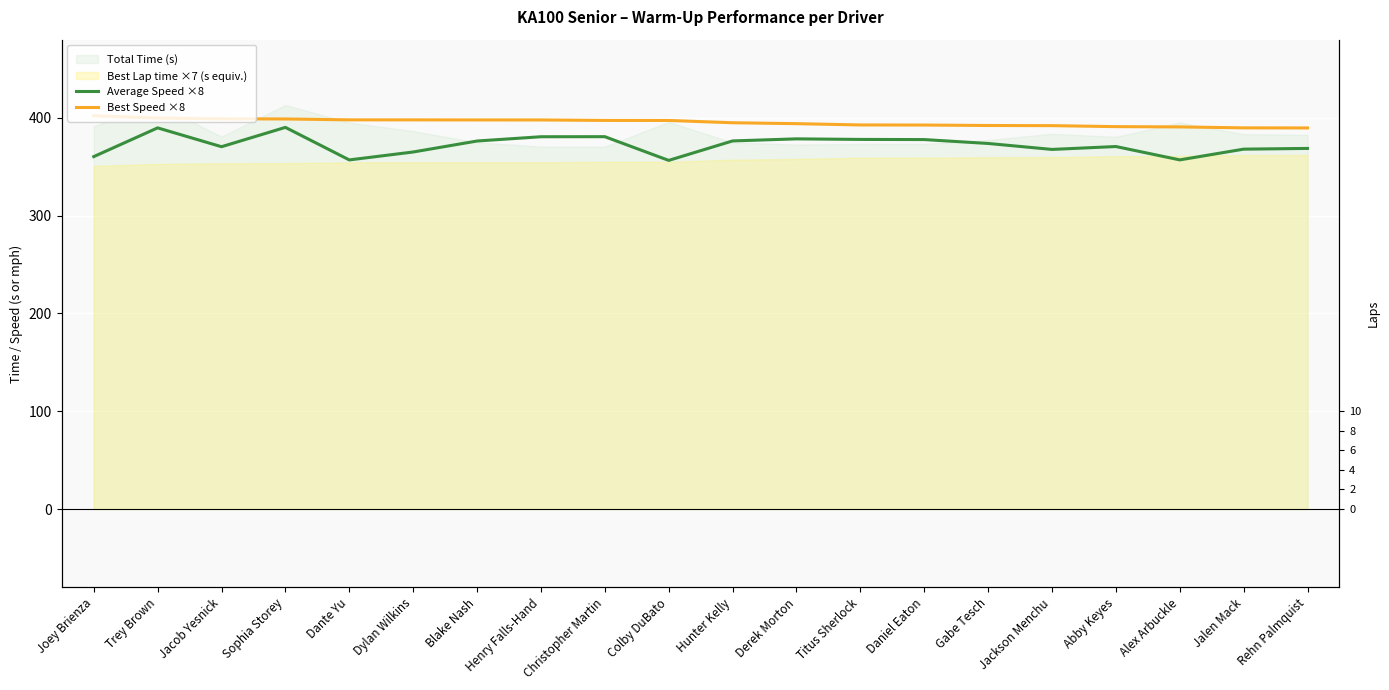

Where does the Best Speed ×8 series first go above 397?

Joey Brienza